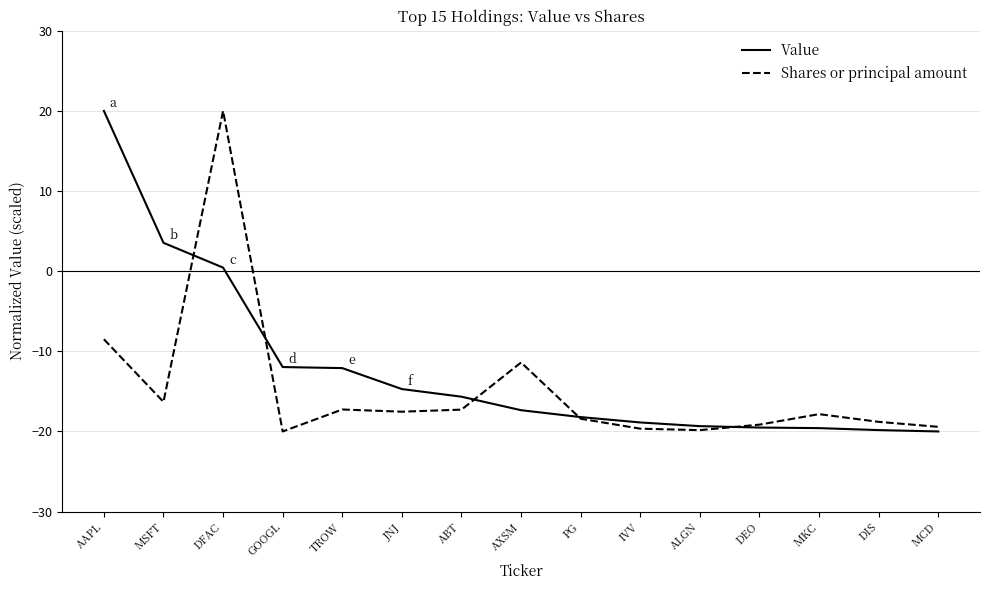

List the series in order of their overall mean, highest first.

Value, Shares or principal amount